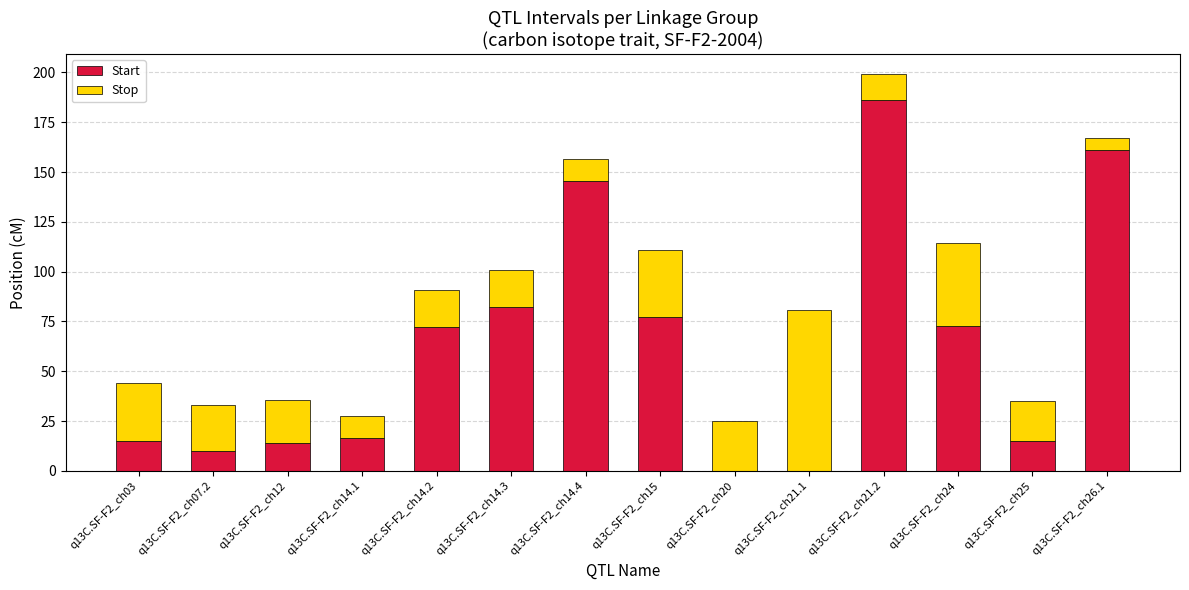

The value of Start at q13C.SF-F2_ch21.1 is 0.0. True or false?

True